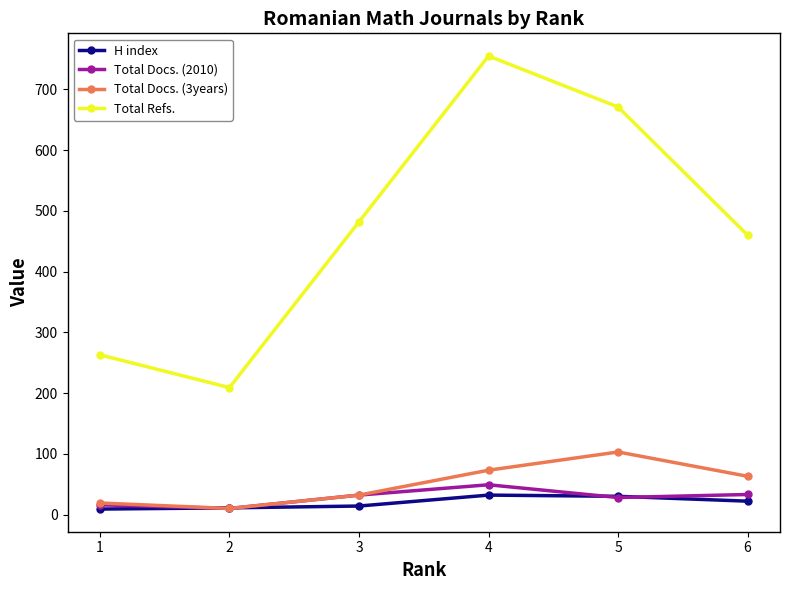

What is the spread (max minus min) of values at 6?

438